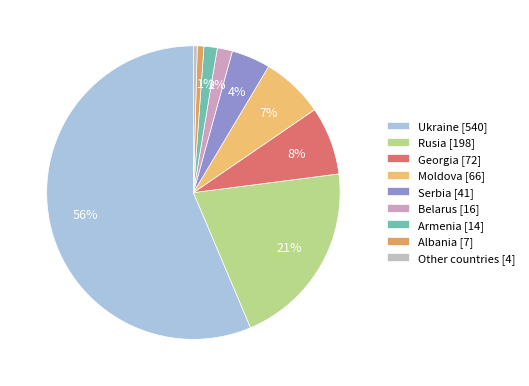

To the nearest percent, what is the combined percentage of Other countries and Ukraine?

57%